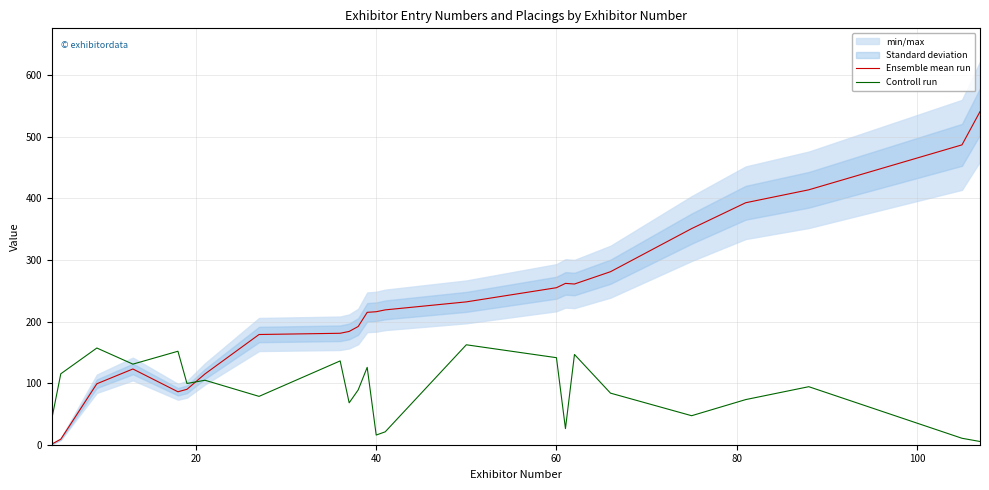

The value of Controll run at 40 is 15.7. True or false?

True